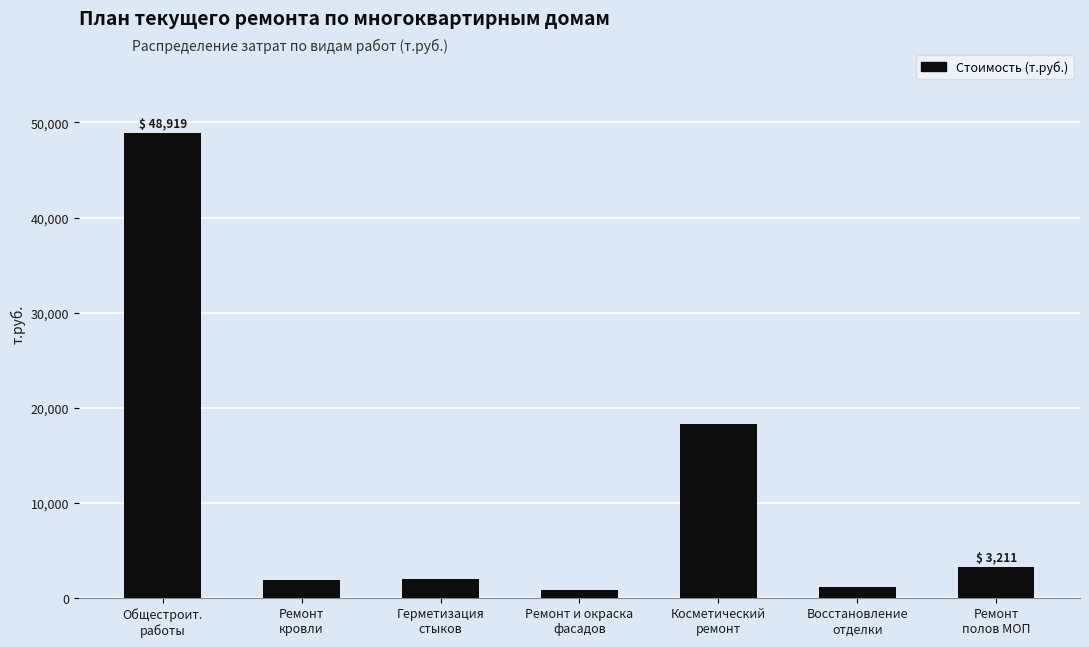

What is the difference between the maximum and minimum values?

48119.4